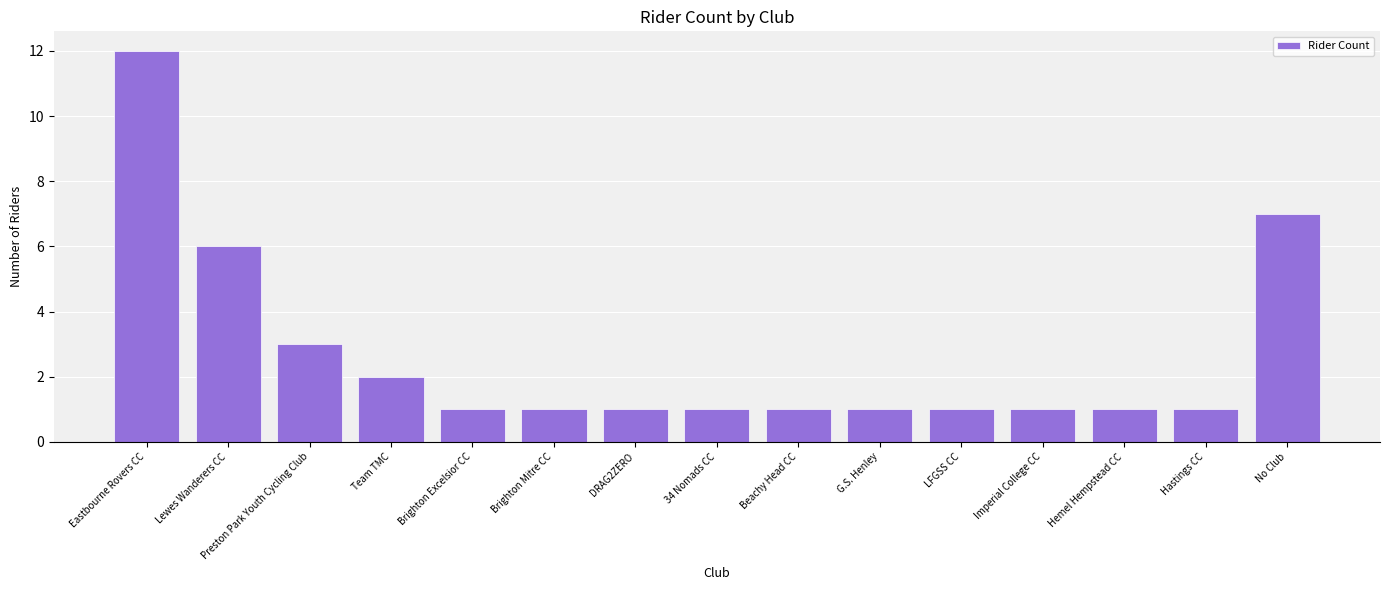

True or false: the data shows 0 at Hemel Hempstead CC.

False